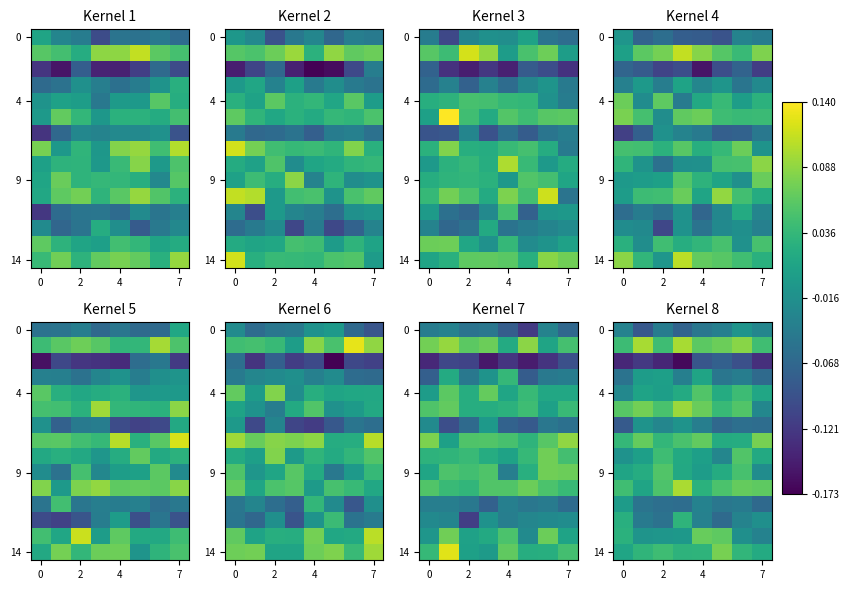

At how many categories does at least one series exceed 0?

8